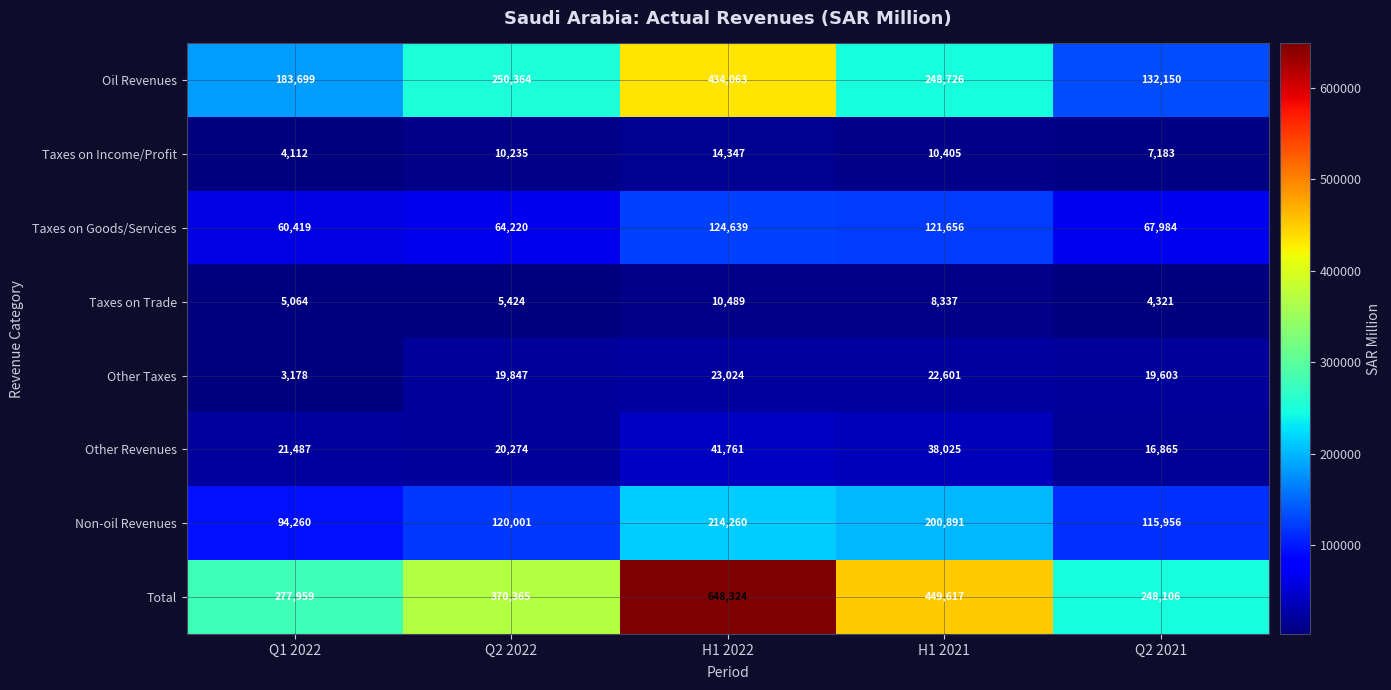

Which series has the largest total across all categories?

Total